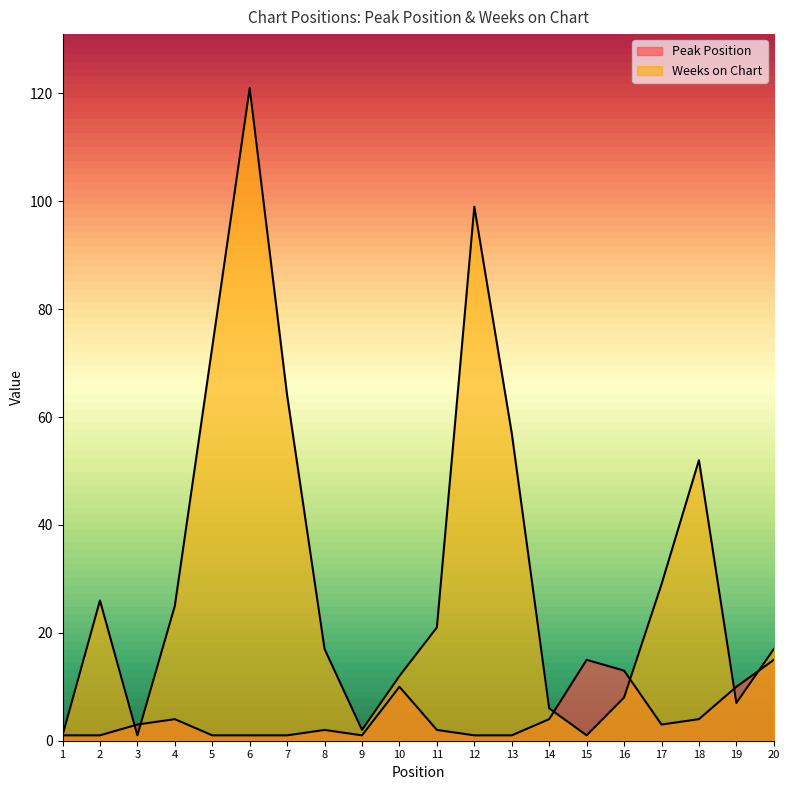

Reading left to right, transcribe all the data shown in this chart.

Peak Position: 1	1	3	4	1	1	1	2	1	10	2	1	1	4	15	13	3	4	10	15
Weeks on Chart: 1	26	1	25	73	121	64	17	2	12	21	99	57	6	1	8	29	52	7	17